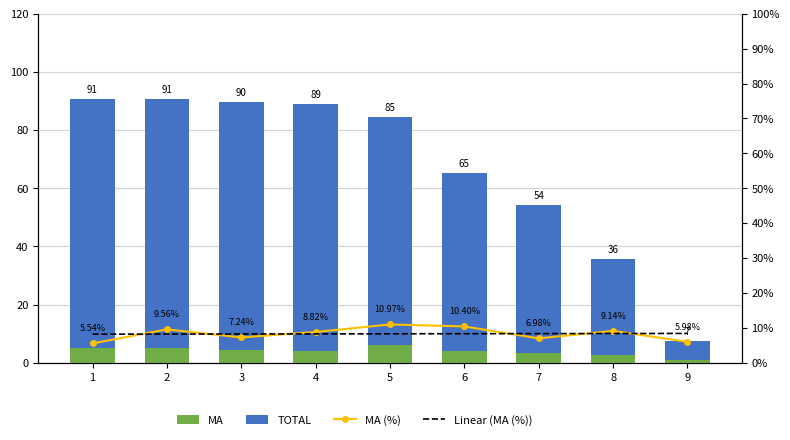

What is the spread (max minus min) of values at 3?

89.7